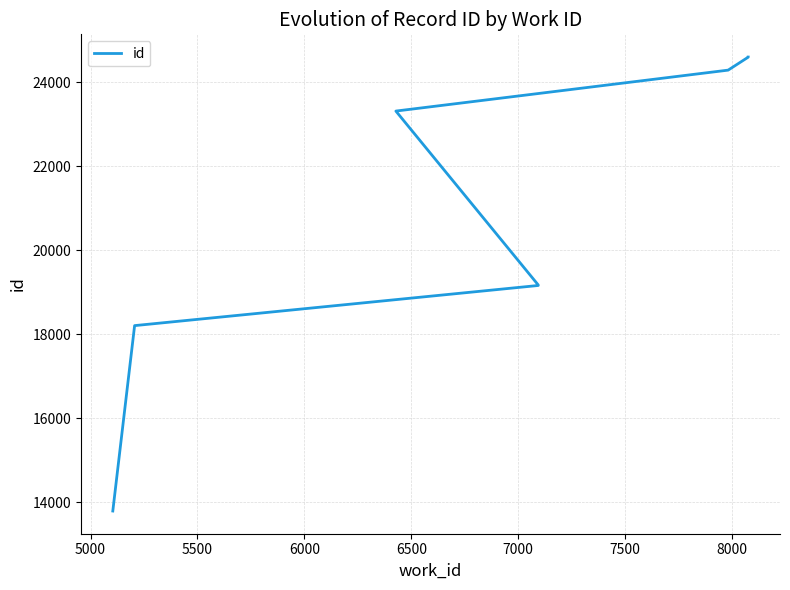

How many values are below 24291?

5